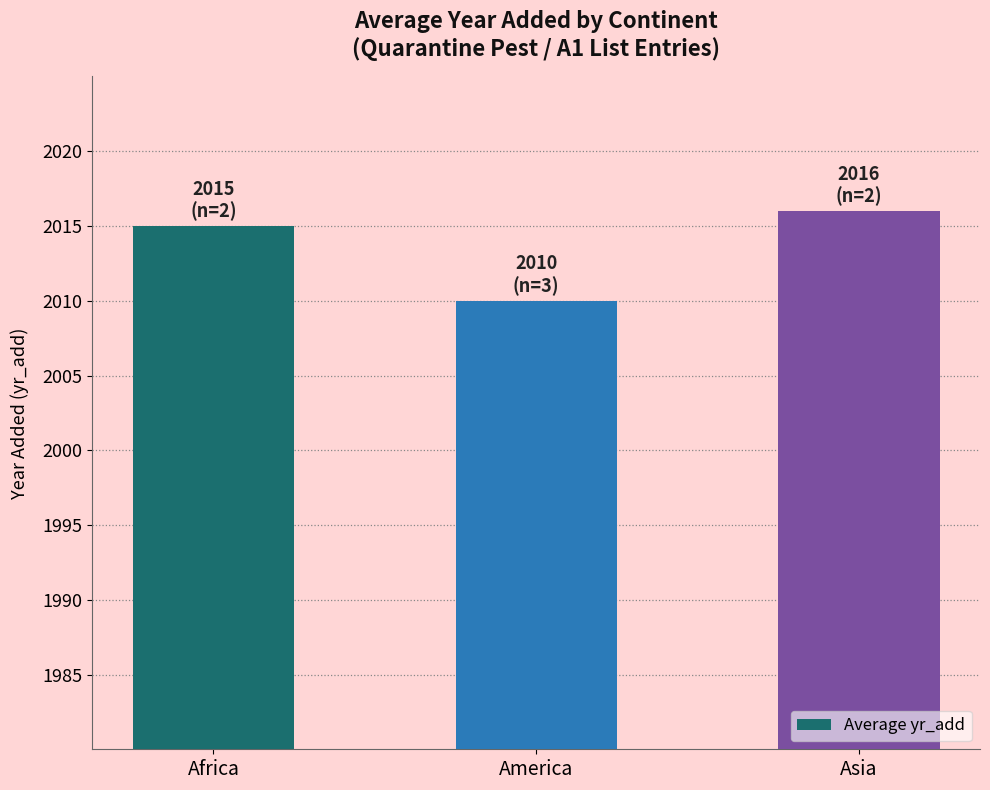

What is the sum of all values?

6041